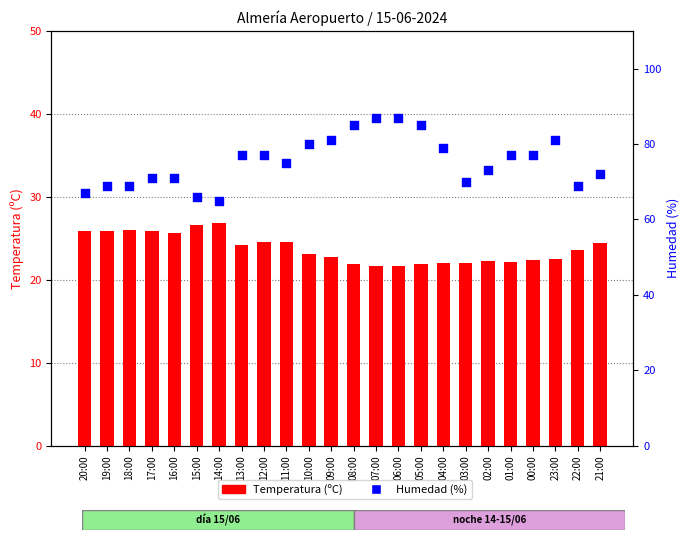

At which category is the sum across all series the highest?

07:00